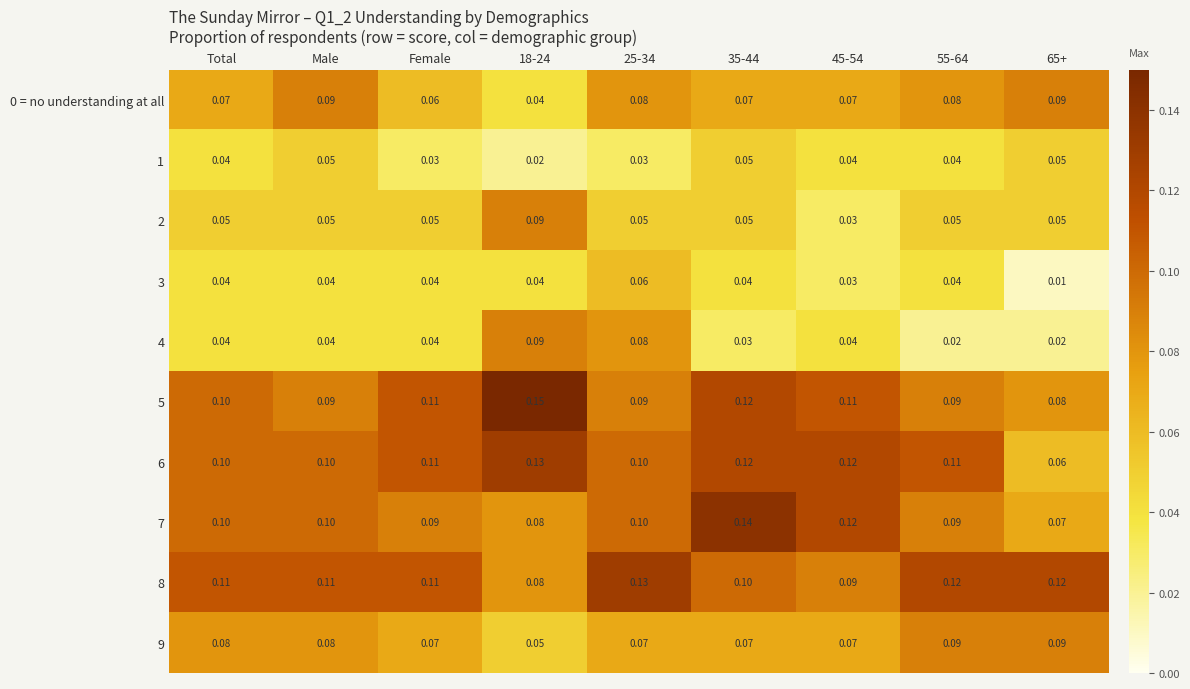

Which series has the largest total across all categories?

8